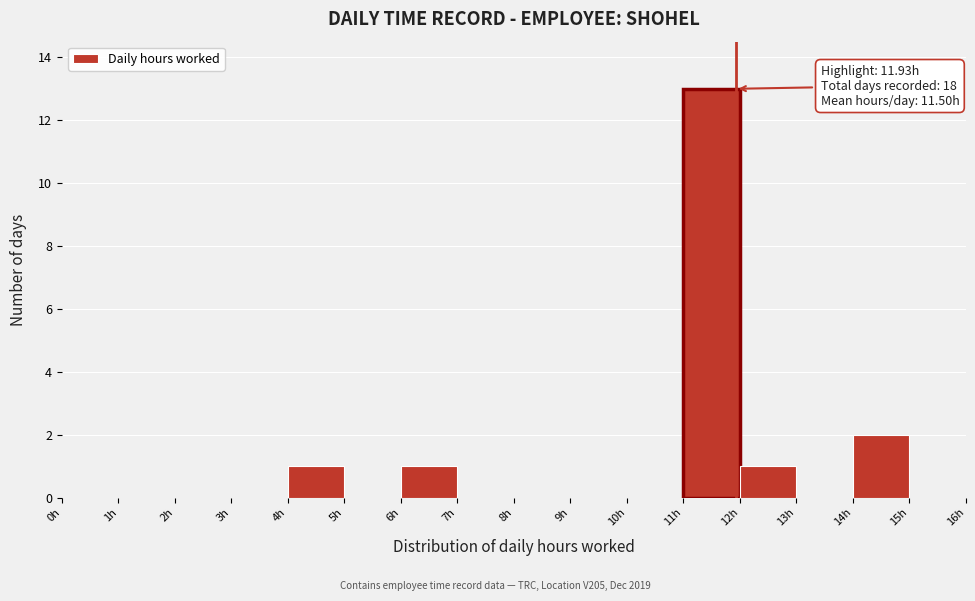

Which range on the x-axis has the tallest bar?

11 to 12